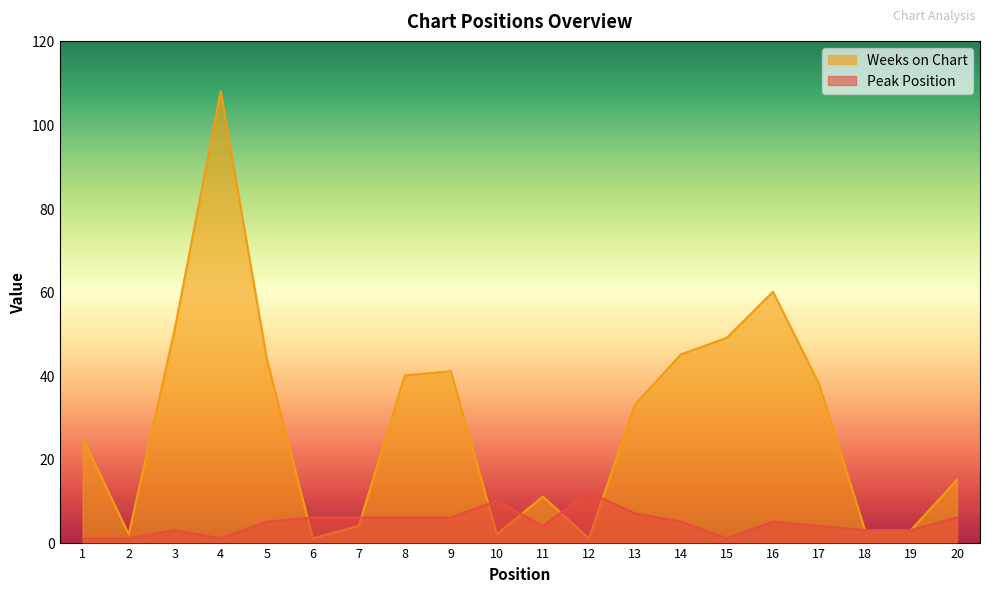

How many lines are shown in the chart?

2